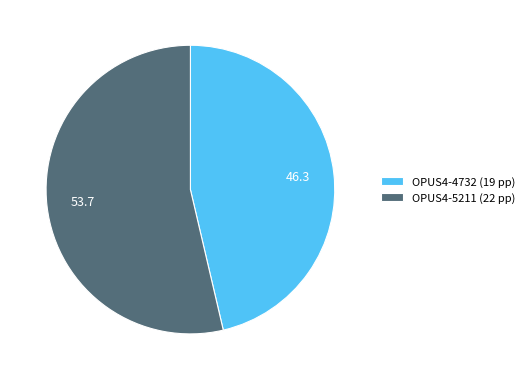

Is it true that OPUS4-5211 is 65% of the pie?

False